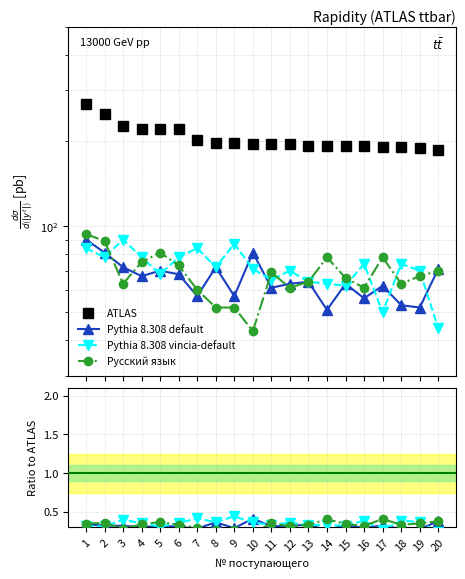

Which series has the largest total across all categories?

ATLAS